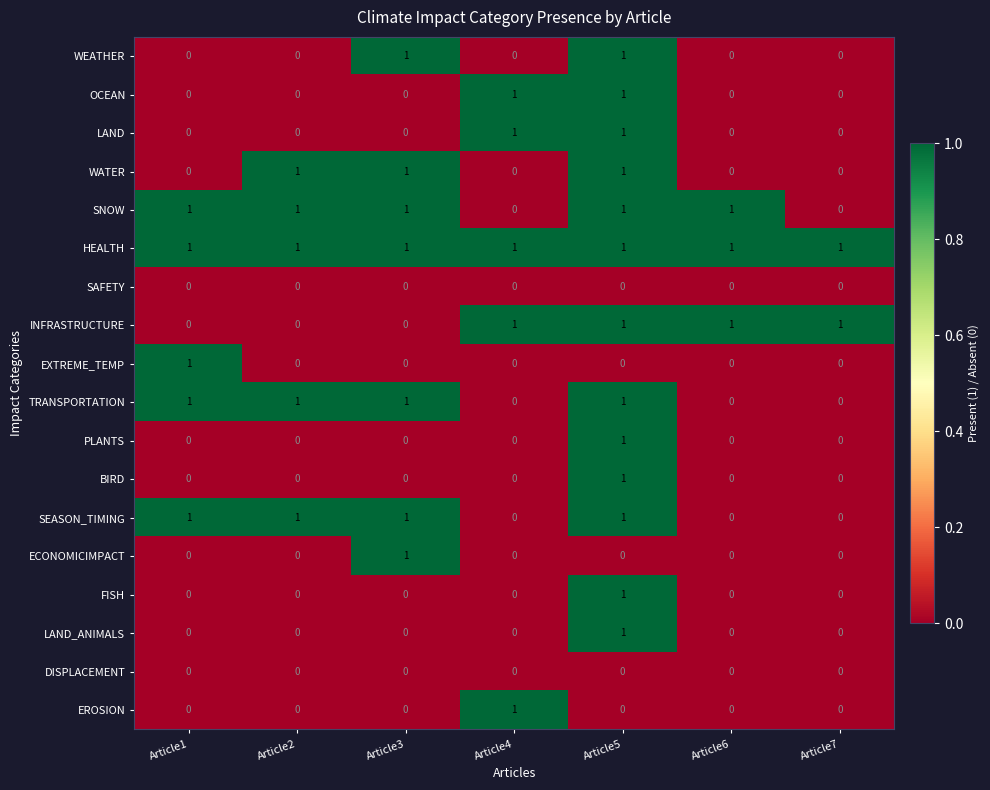

What is the spread (max minus min) of values at Article5?

1